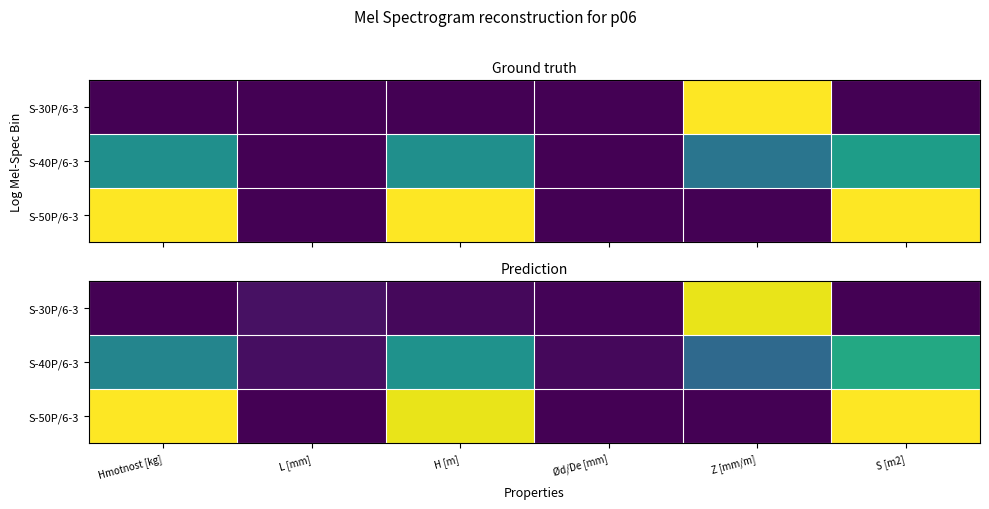

Which label corresponds to the smallest value in the chart?

Hmotnost [kg]